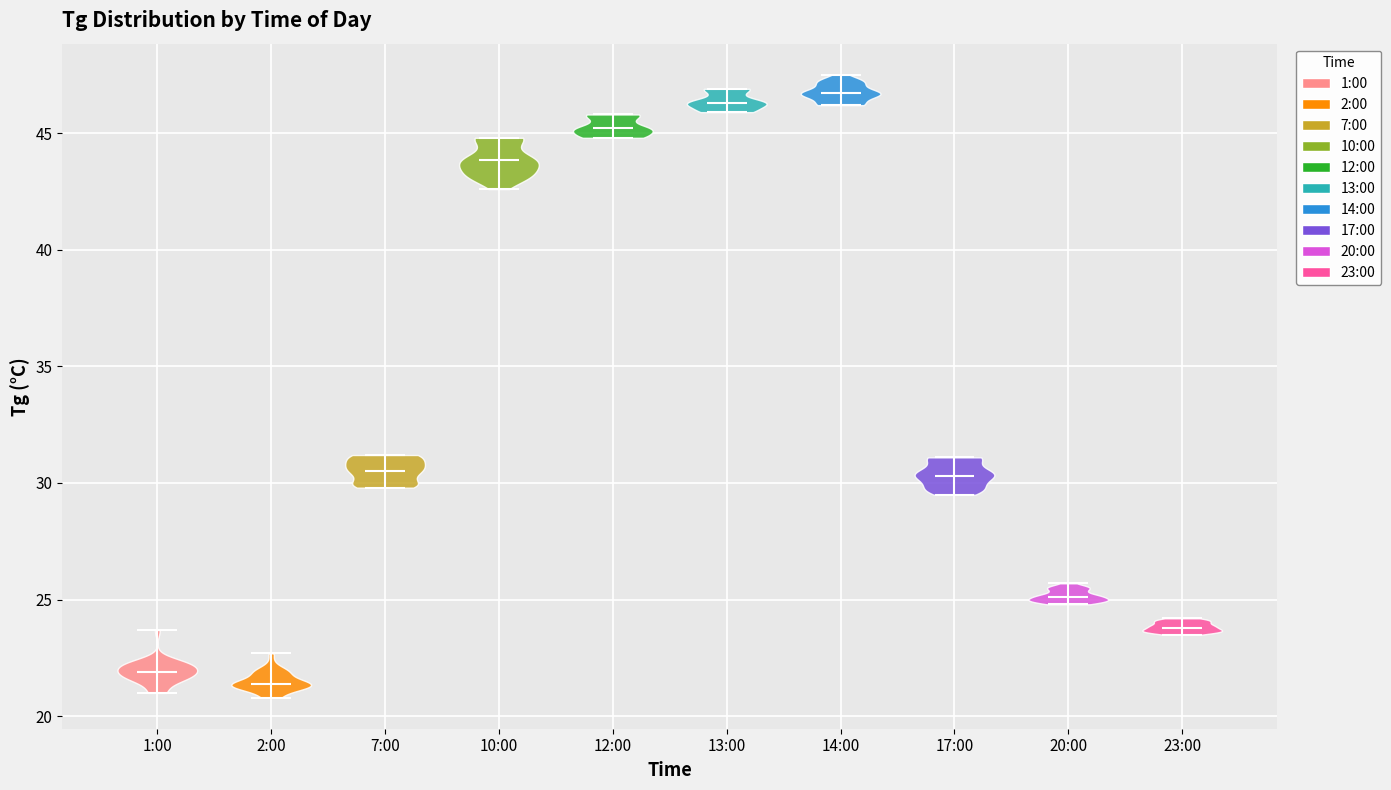

Reading left to right, read every violin against the y-axis: where its median line is, and the lowest and highest points it reaches. The values are not printed on the chart, so give them approximately, as read against the axis.

1:00: median line 22.0, lowest point 21.0, highest point 23.5
2:00: median line 21.5, lowest point 21.0, highest point 22.5
7:00: median line 30.5, lowest point 30.0, highest point 31.0
10:00: median line 44.0, lowest point 42.5, highest point 45.0
12:00: median line 45.0, lowest point 45.0, highest point 46.0
13:00: median line 46.5, lowest point 46.0, highest point 47.0
14:00: median line 46.5, lowest point 46.0, highest point 47.5
17:00: median line 30.5, lowest point 29.5, highest point 31.0
20:00: median line 25.0, lowest point 25.0, highest point 25.5
23:00: median line 24.0, lowest point 23.5, highest point 24.0